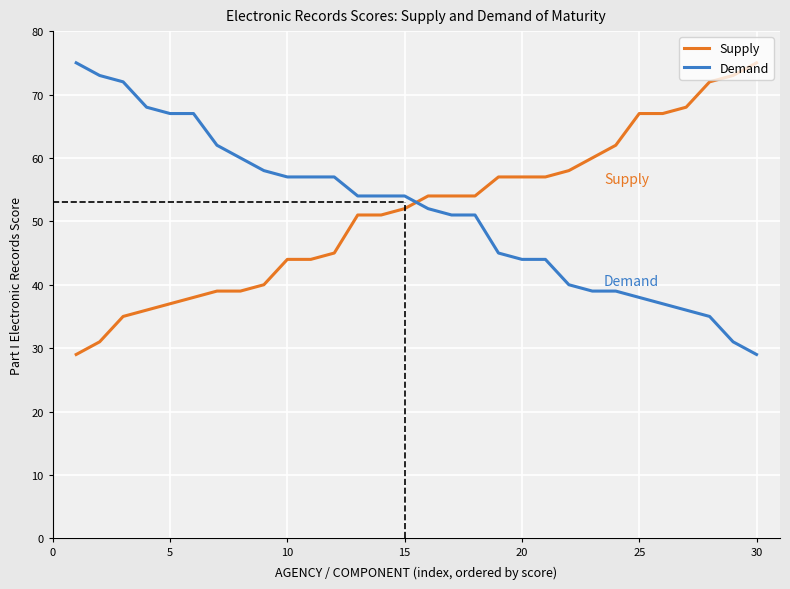

What is the difference between the maximum and minimum values in the Supply series?

46